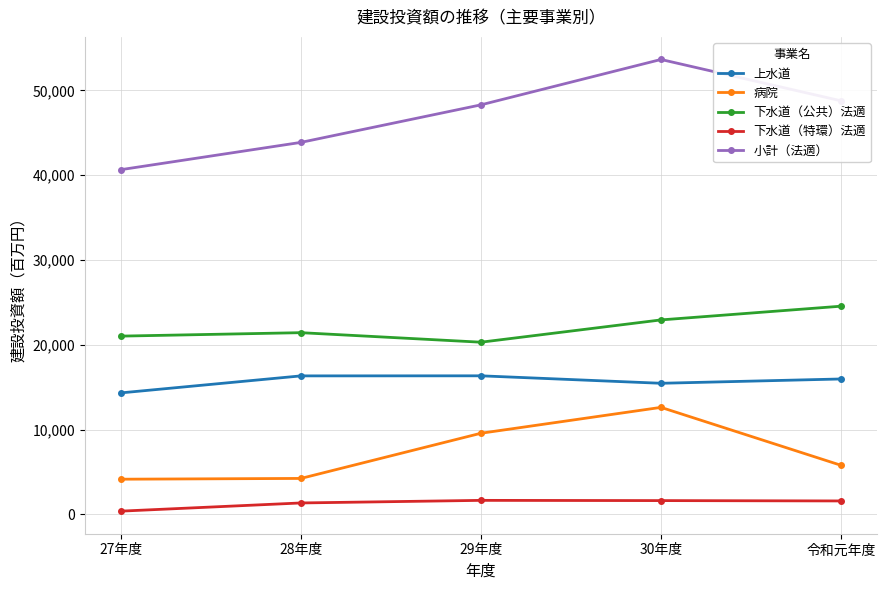

What is the maximum value for 上水道?

16349